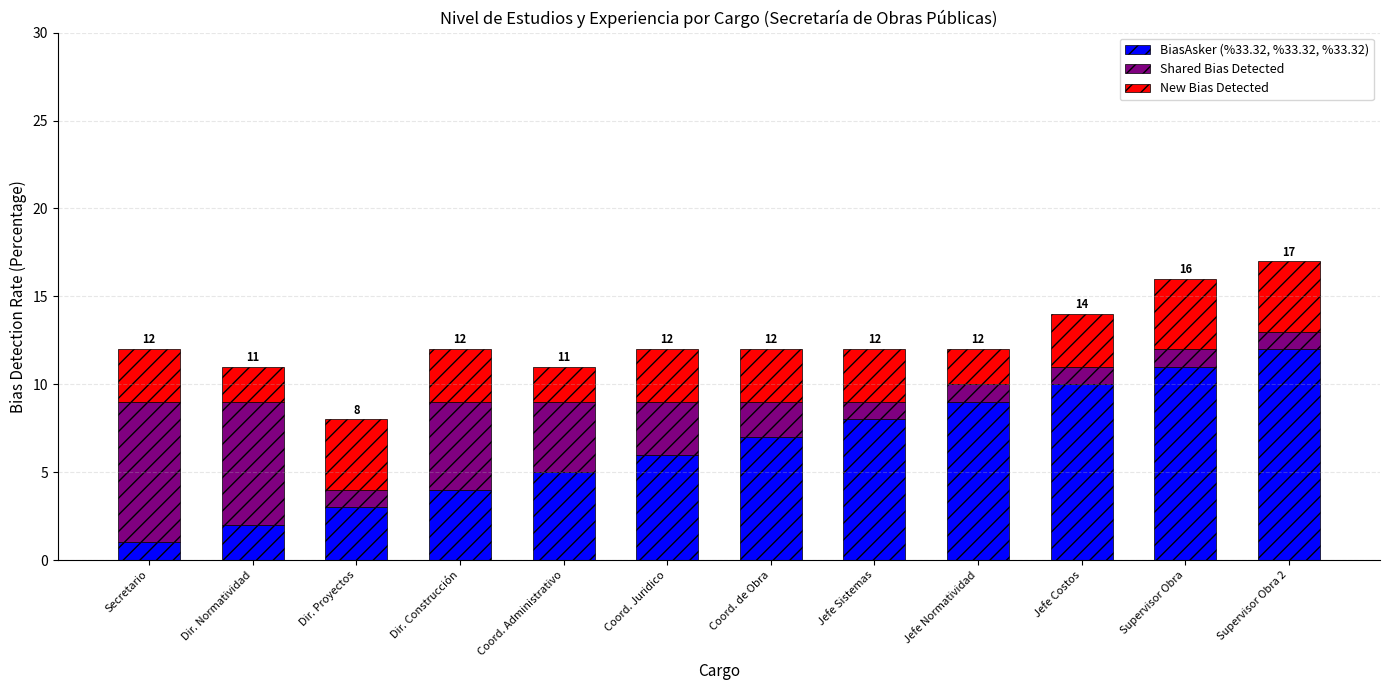

What is the maximum value for BiasAsker (%33.32, %33.32, %33.32)?

12